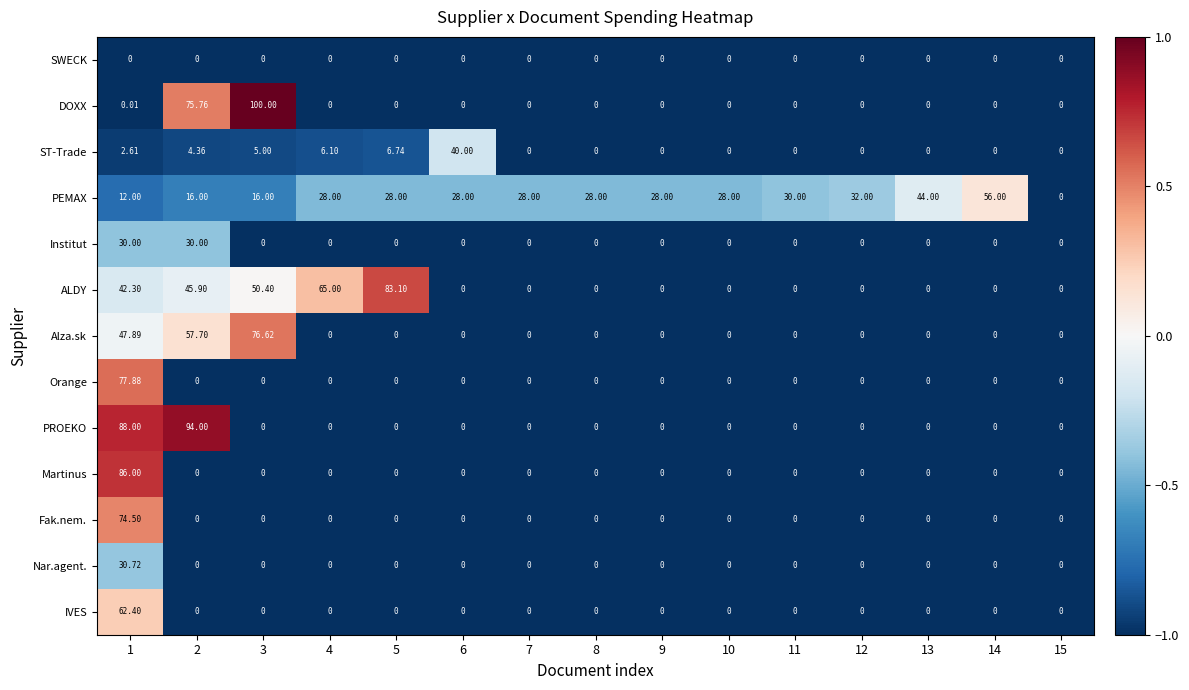

Which series has the largest total across all categories?

PEMAX